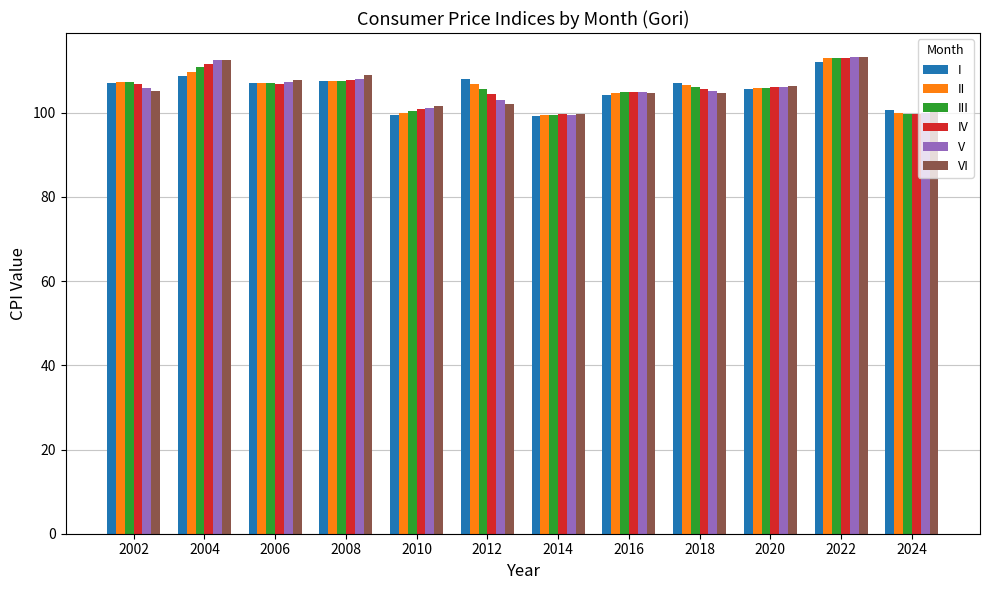

What is the difference between the maximum and minimum values in the V series?

13.7